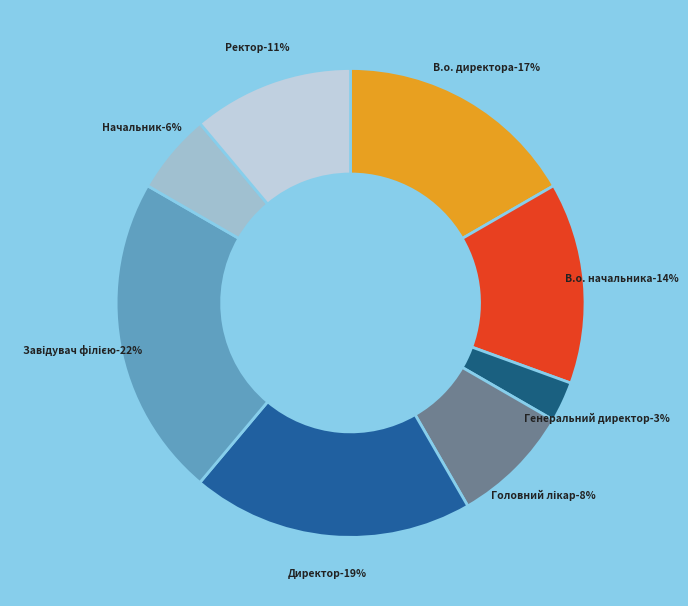

To the nearest percent, what is the average slice percentage?

12%